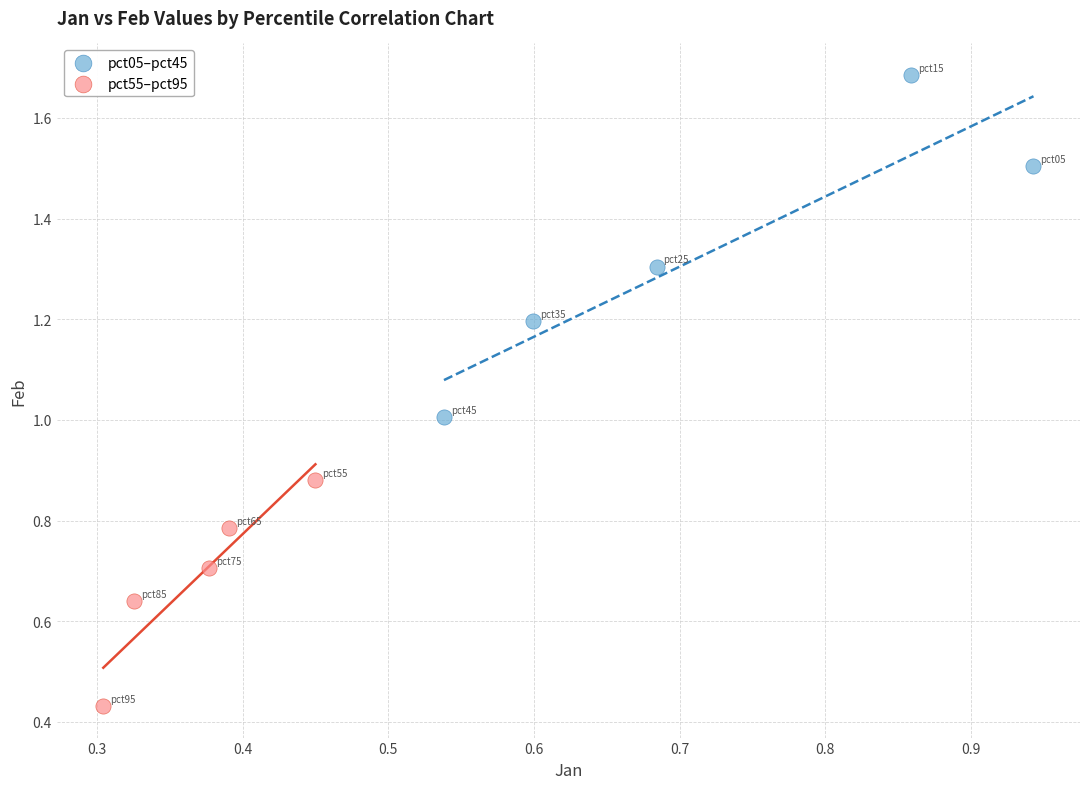

Which series has the widest spread of Y values?

pct05–pct45